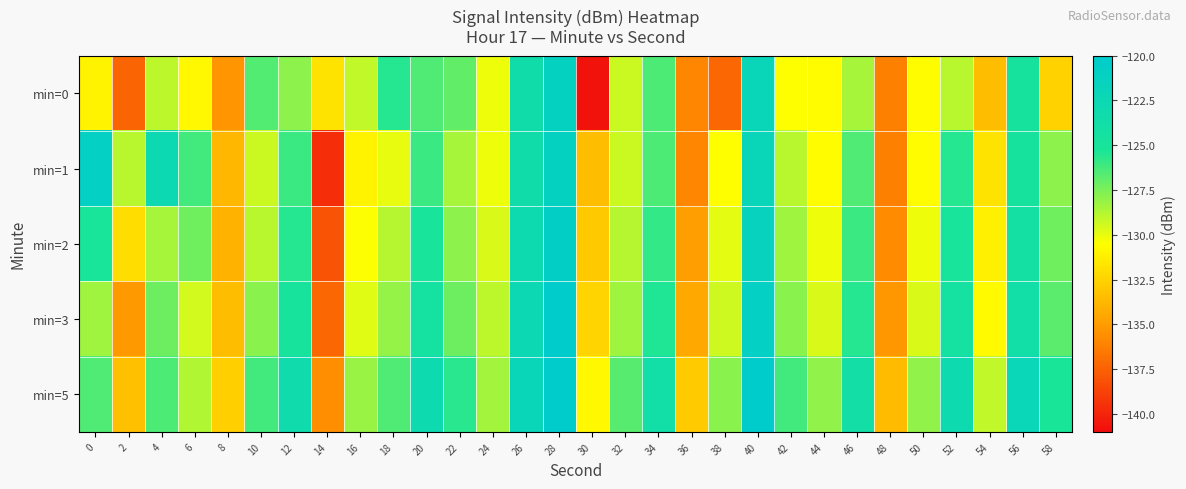

Which series has the largest range (max minus min)?

min=0